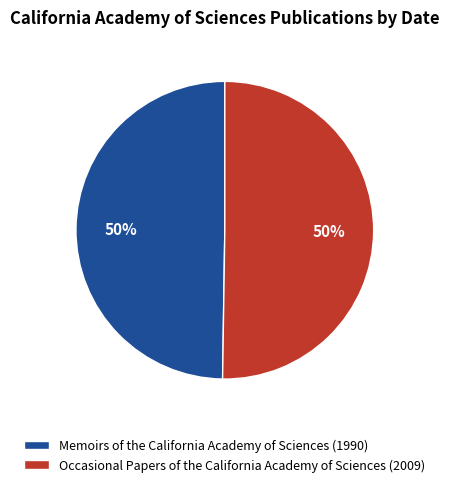

Combined, do Memoirs of the California Academy of Sciences (1990) and Occasional Papers of the California Academy of Sciences (2009) account for over 50%?

Yes